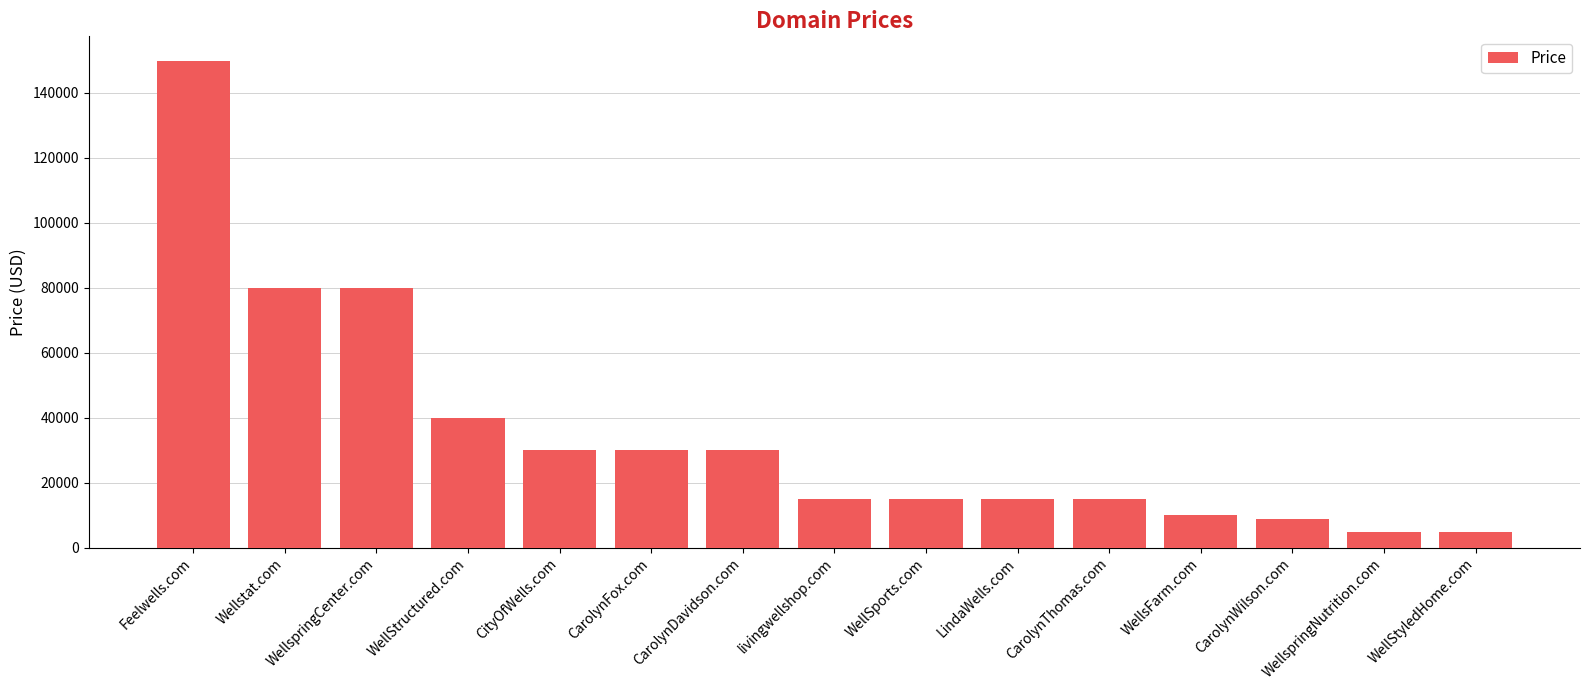

What is the greatest value displayed?

149888